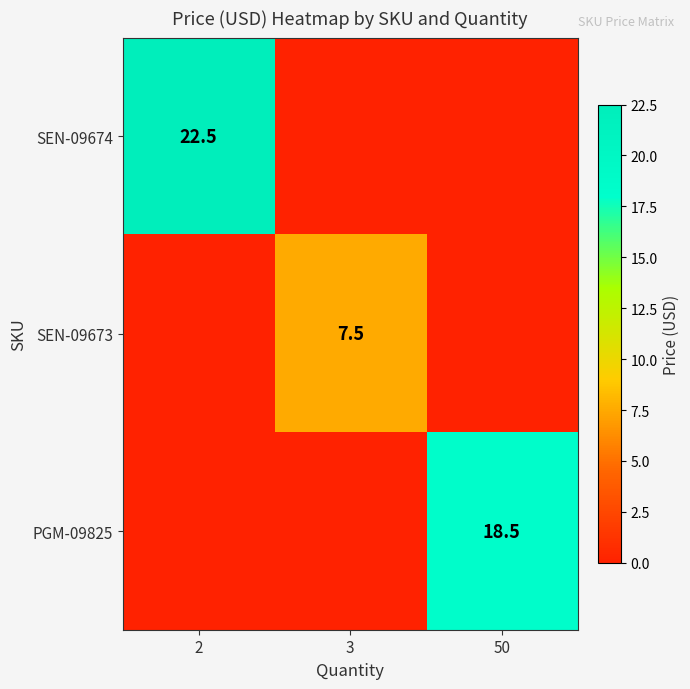

What is the total value across all series at 2?

22.5